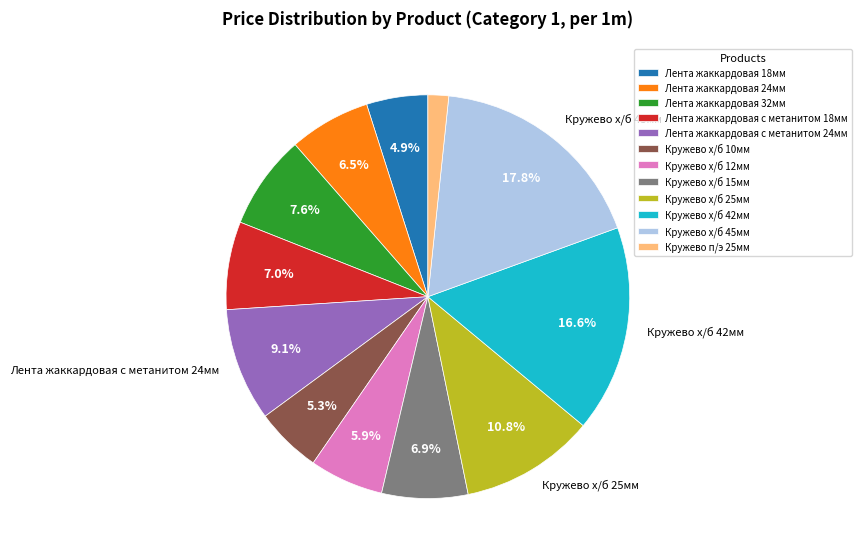

To the nearest percent, what is the combined percentage of Кружево п/э 25мм and Лента жаккардовая с метанитом 18мм?

9%